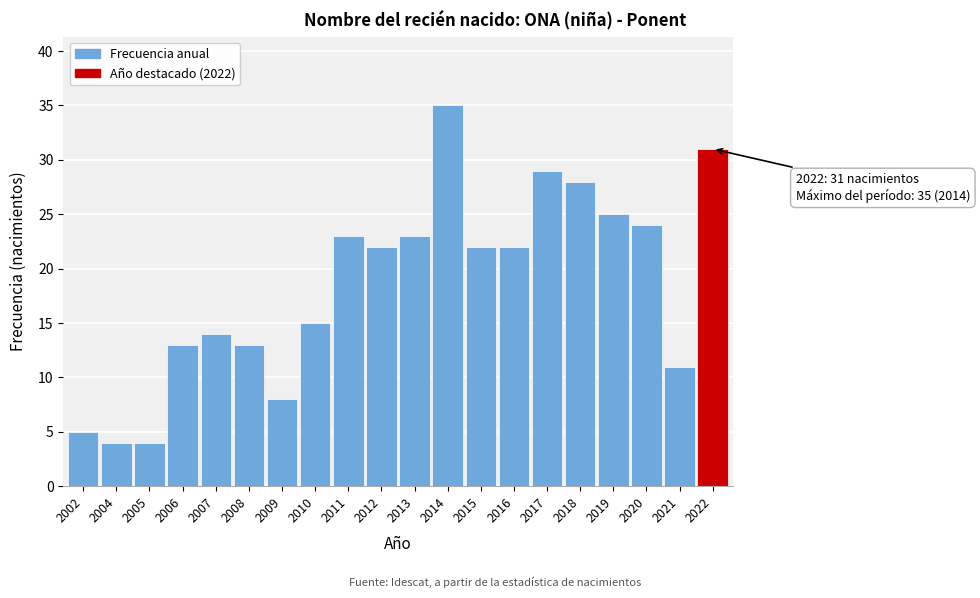

Reading left to right, what are all the values shown in this chart?

5	4	4	13	14	13	8	15	23	22	23	35	22	22	29	28	25	24	11	31